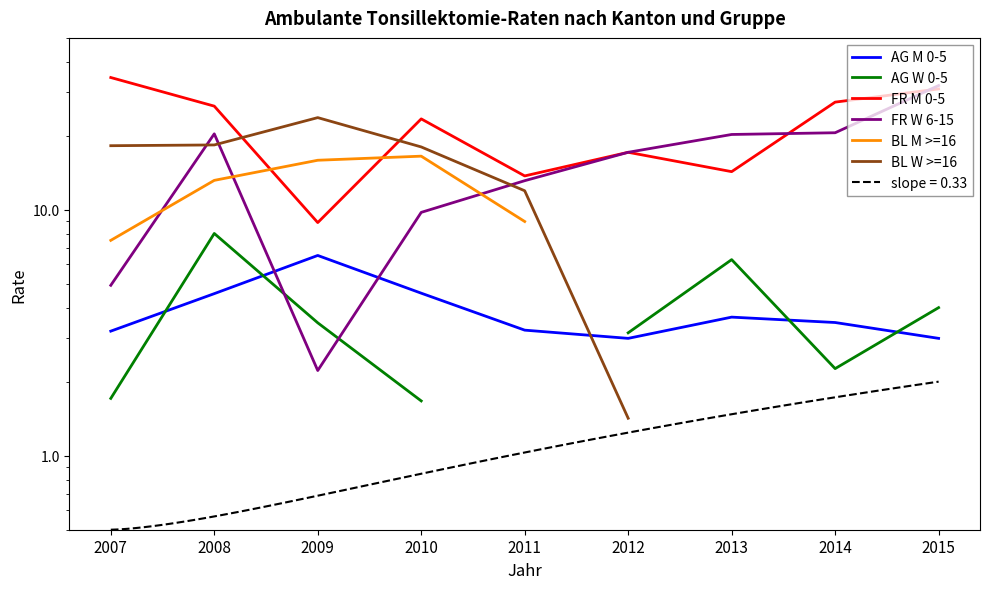

Between 2008 and 2012, which is larger?

2008